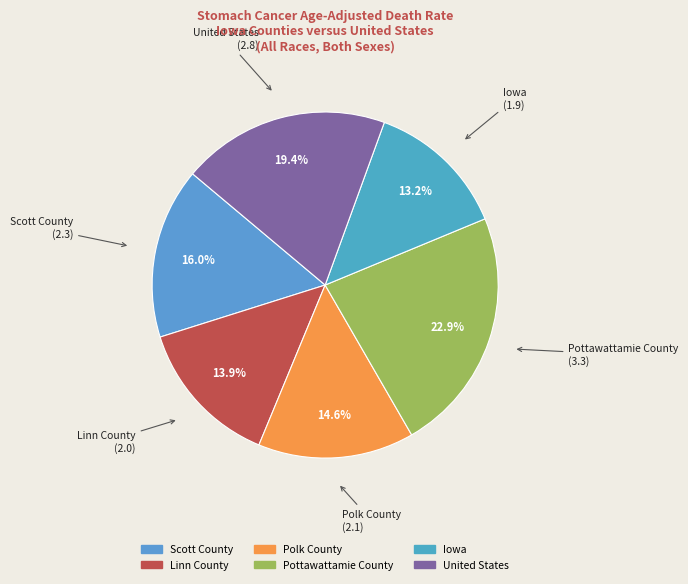

To the nearest percent, what is the difference between the Iowa and Scott County slice percentages?

3%